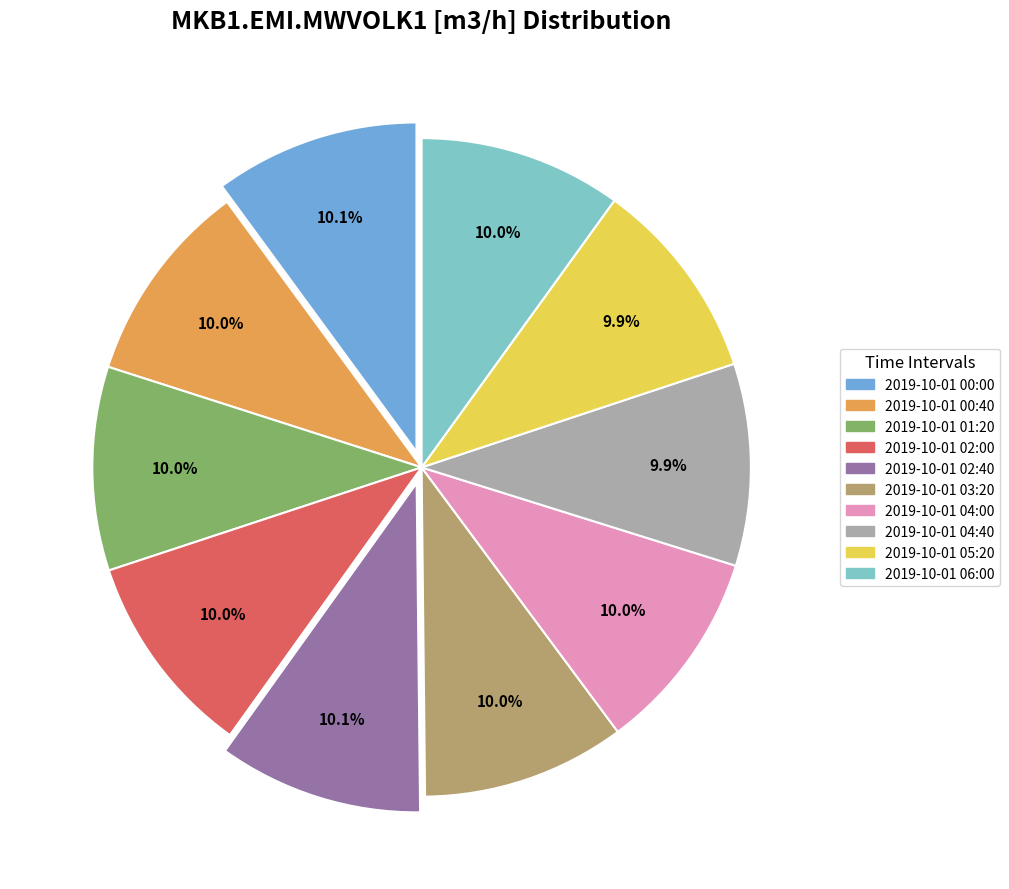

Is there a majority slice in this chart?

No